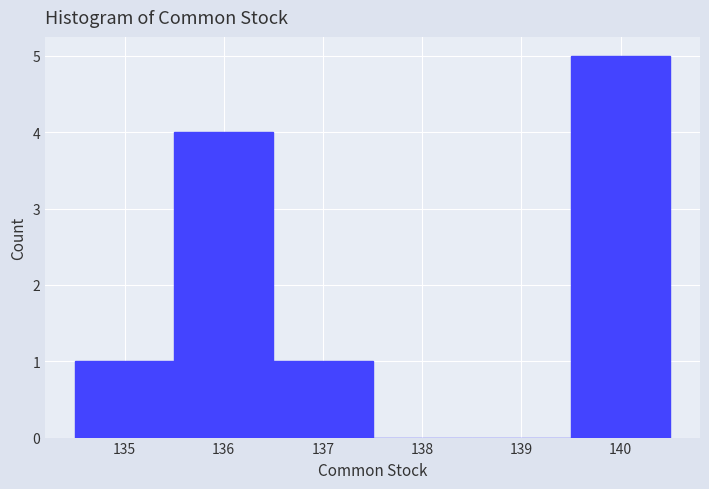

What is the height of the bar covering 139.5 to 140.5 on the x-axis? The values are not printed on the chart, so give them approximately, as read against the axis.

5